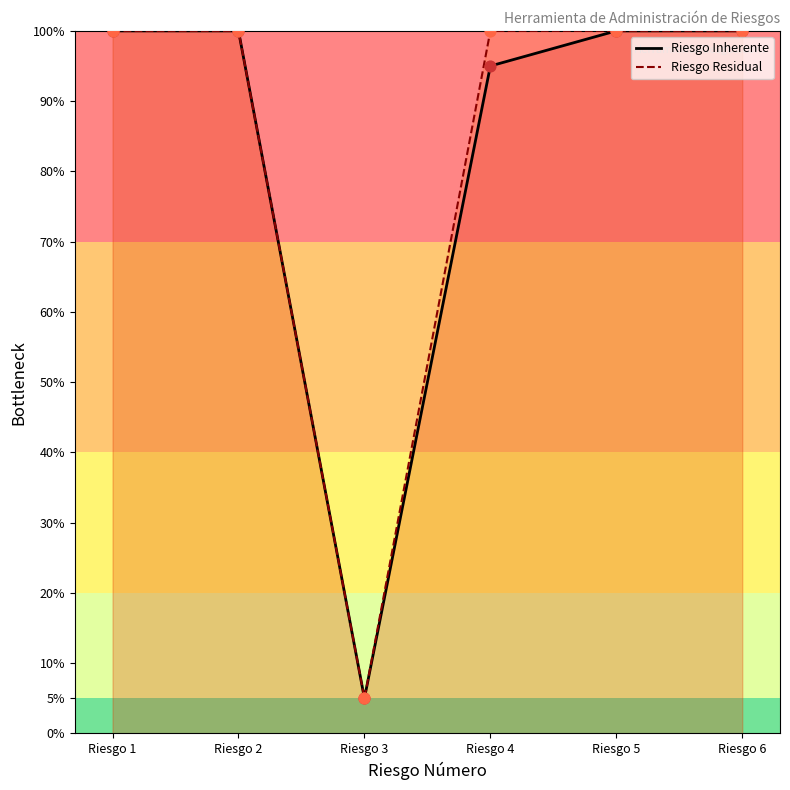

Which series reaches the maximum Y coordinate?

Riesgo Inherente